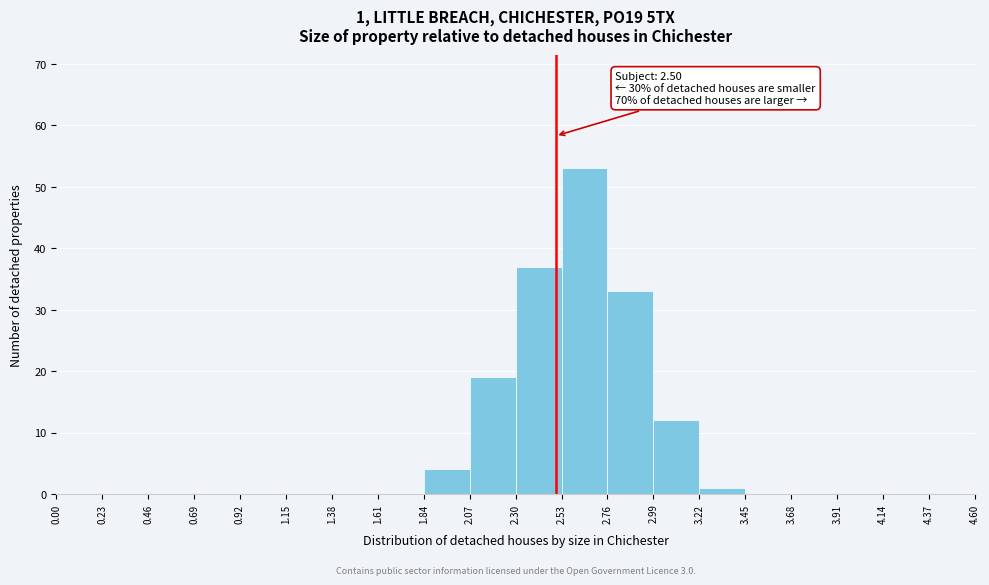

Which range on the x-axis has the tallest bar?

2.53 to 2.76